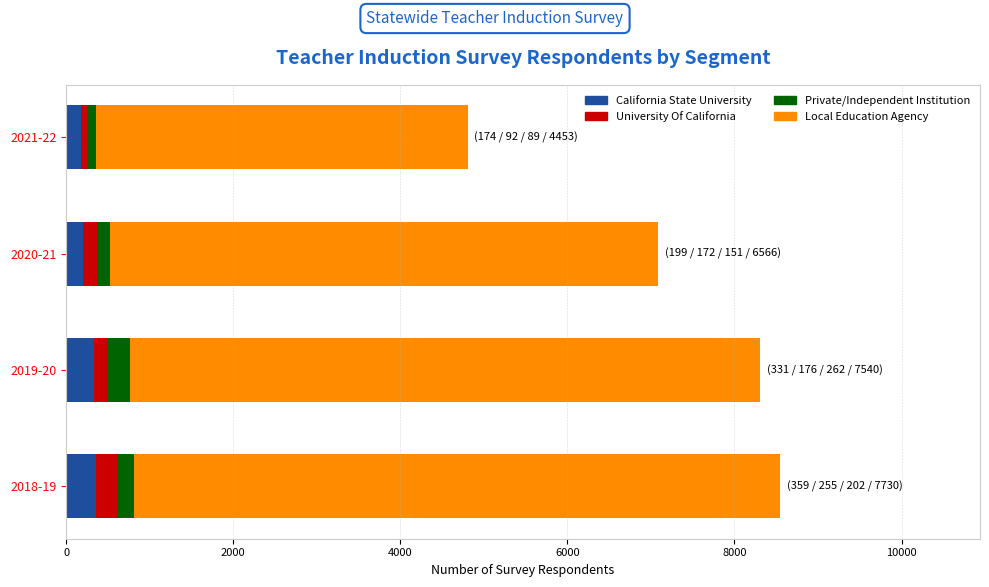

What is the average value of the California State University series?

266